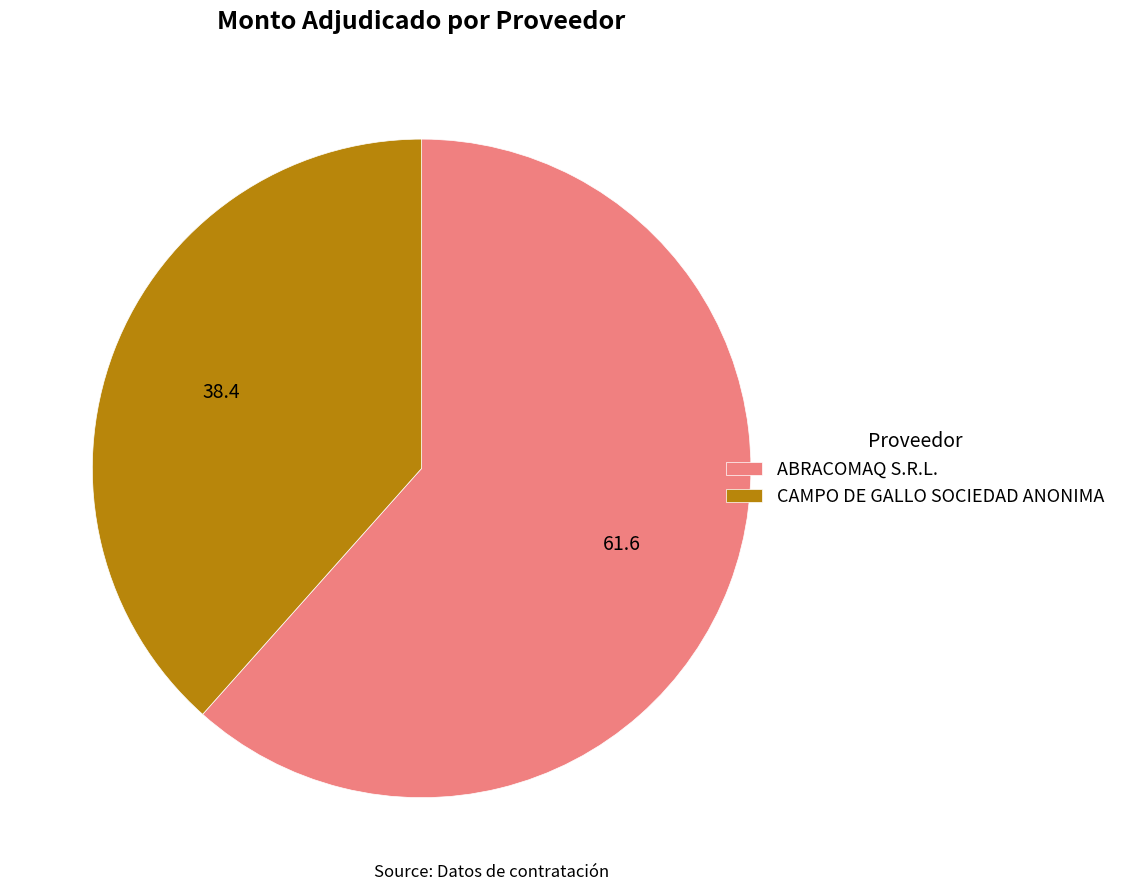

Count the number of slices in the pie.

2